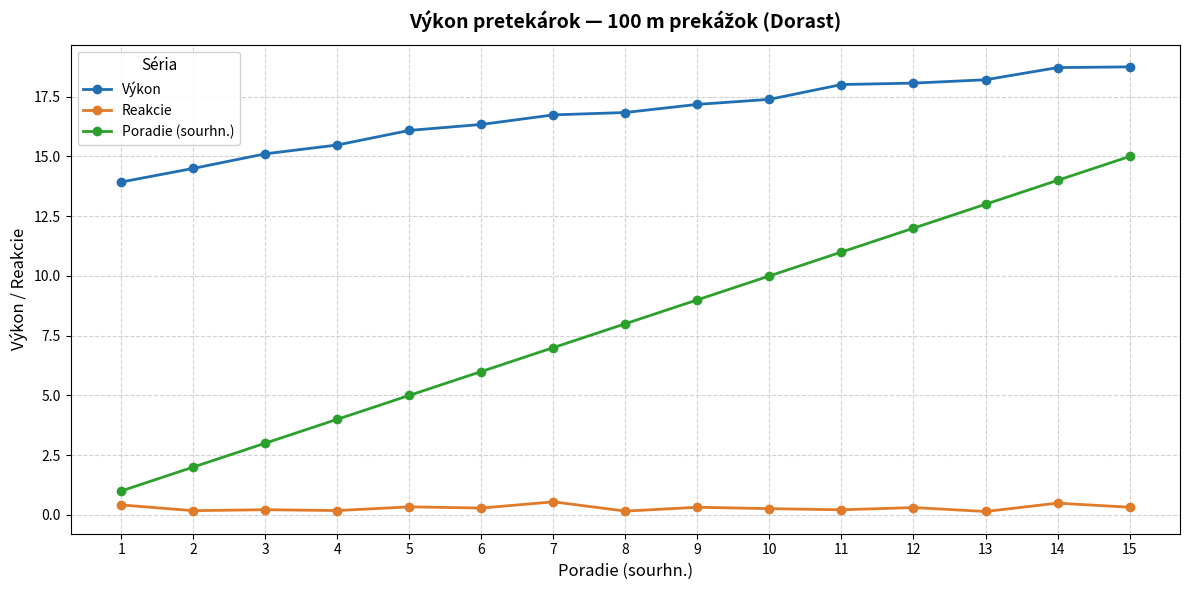

Is it true that Poradie (sourhn.) equals 9.0 at 9?

True